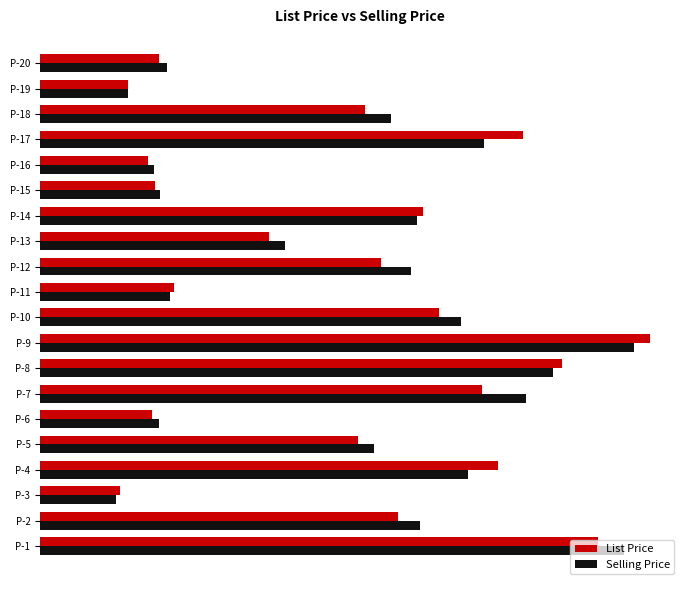

What are all the series names shown in the legend?

List Price, Selling Price